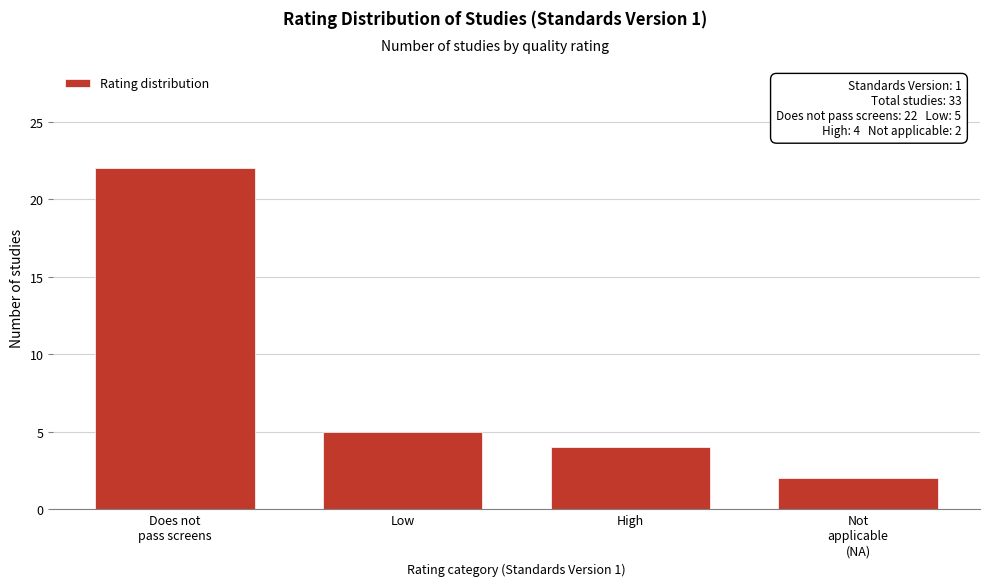

Reading left to right, what are all the values shown in this chart?

22	5	4	2